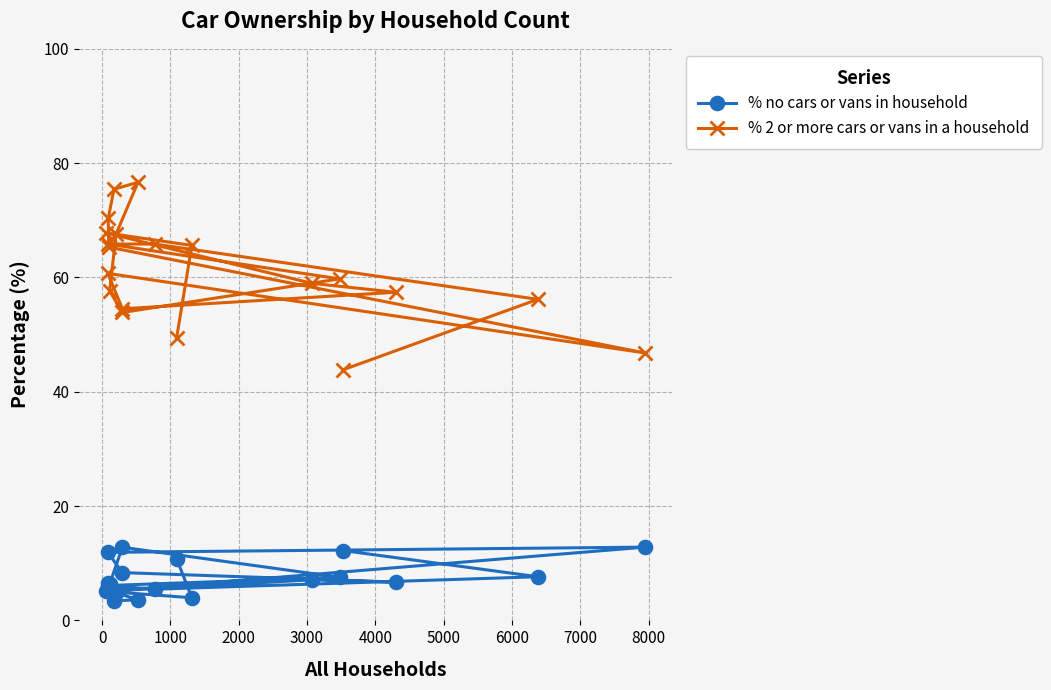

Rank the series by their maximum value, from highest to lowest.

% 2 or more cars or vans in a household, % no cars or vans in household